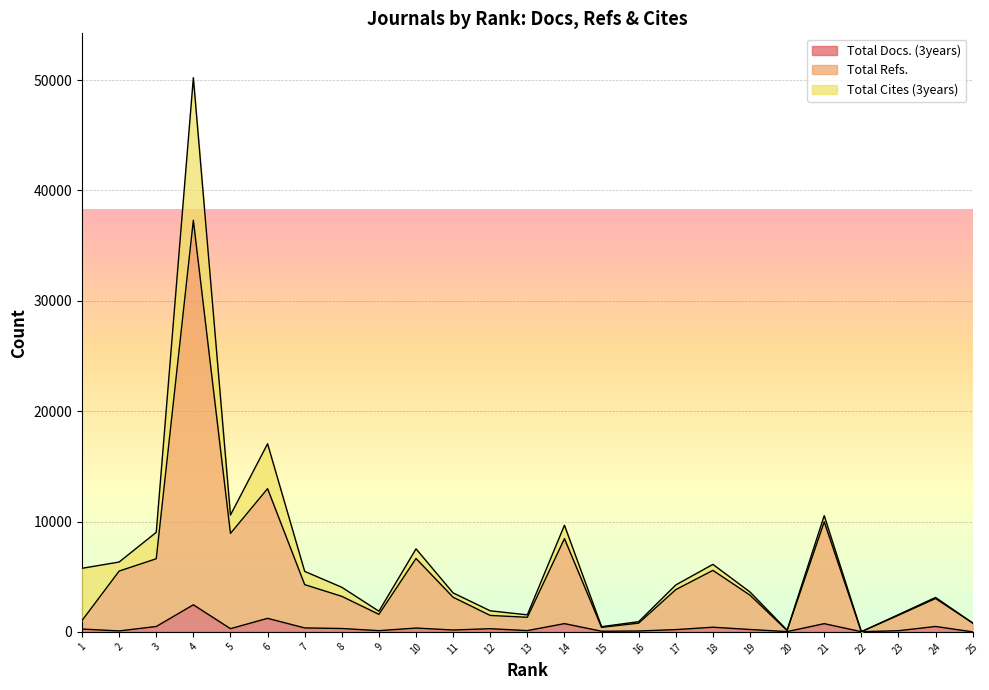

What is the maximum value for Total Refs.?

37297